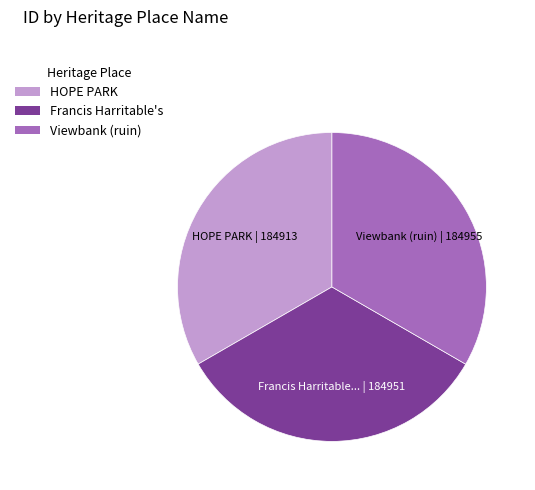

Is there a majority slice in this chart?

No